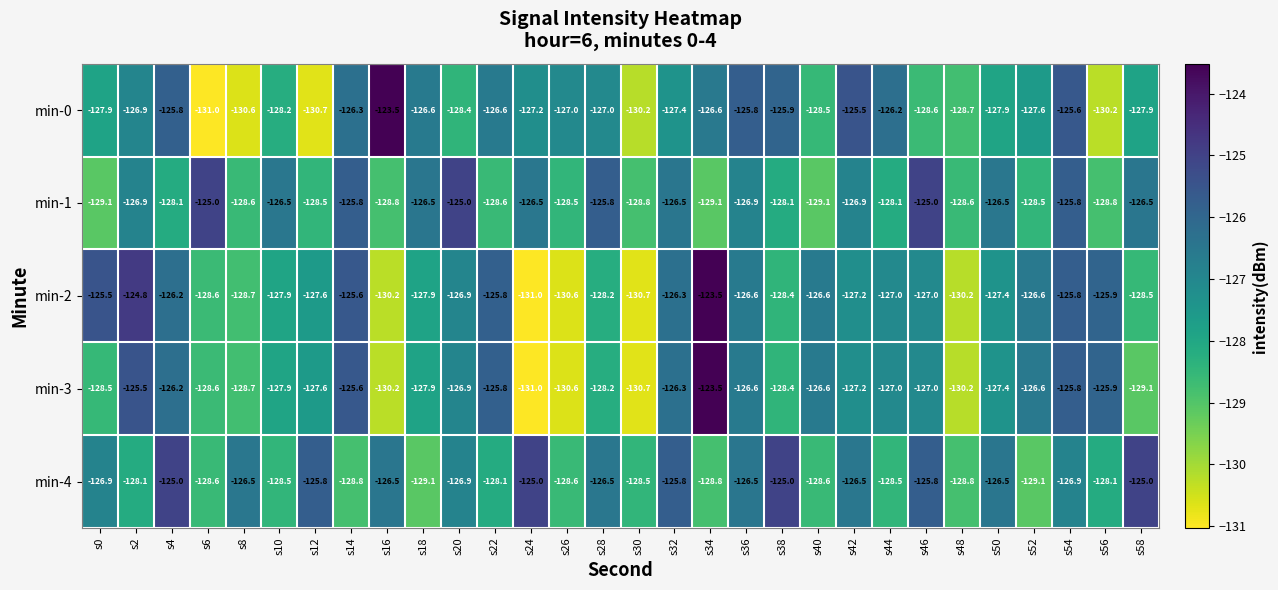

What is the spread (max minus min) of values at s26?

3.6